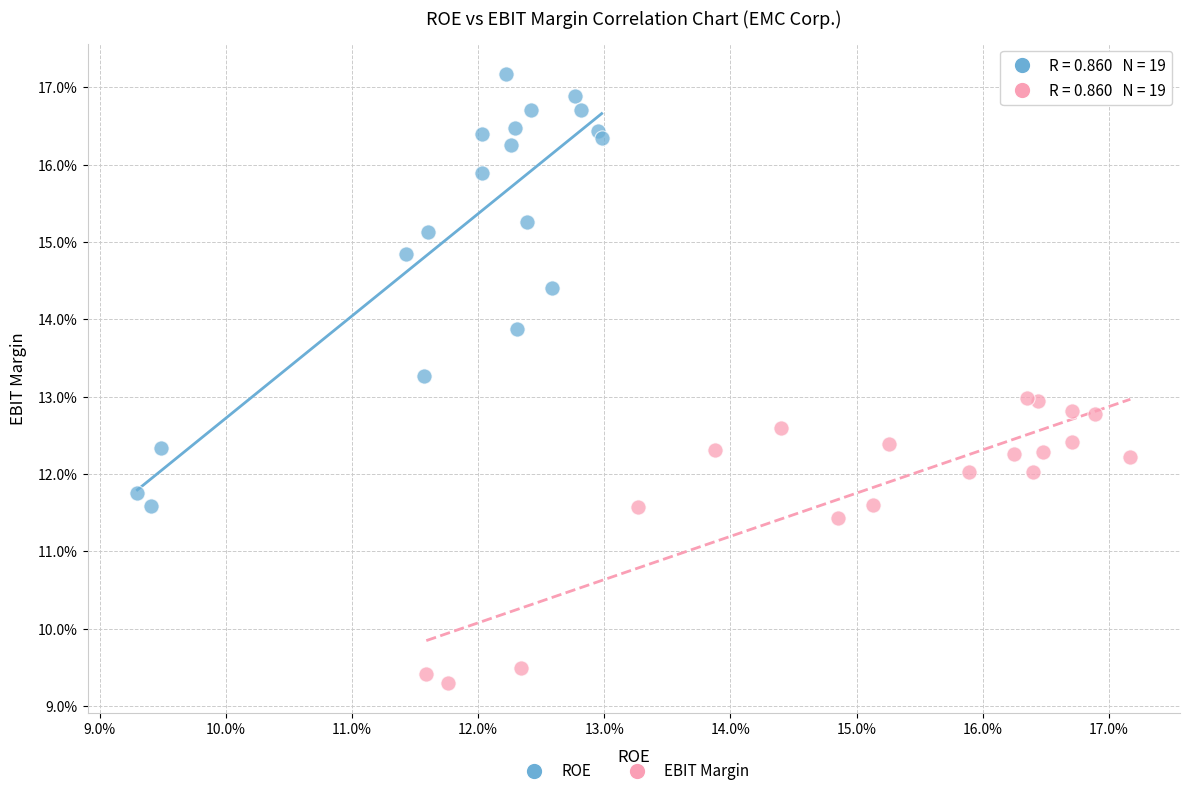

Which series reaches the maximum Y coordinate?

ROE